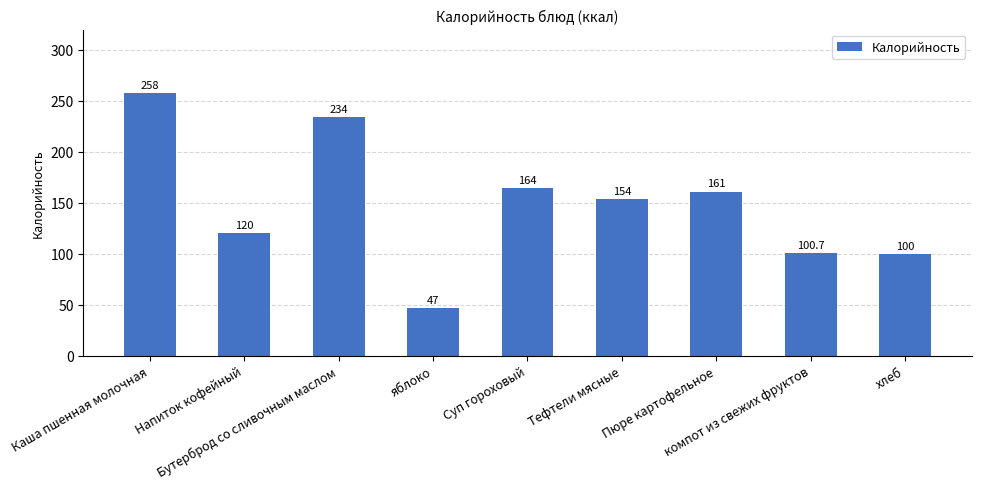

What is the difference between the maximum and minimum values?

211.0